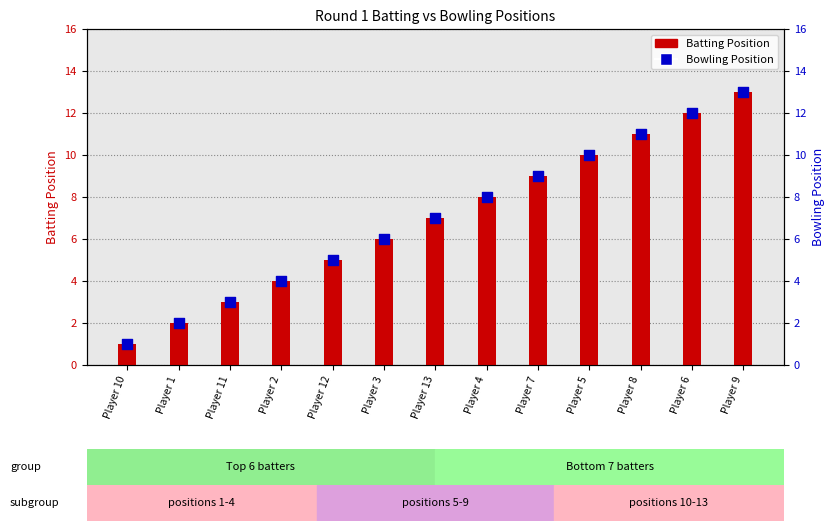

At how many categories does at least one series exceed 1?

12